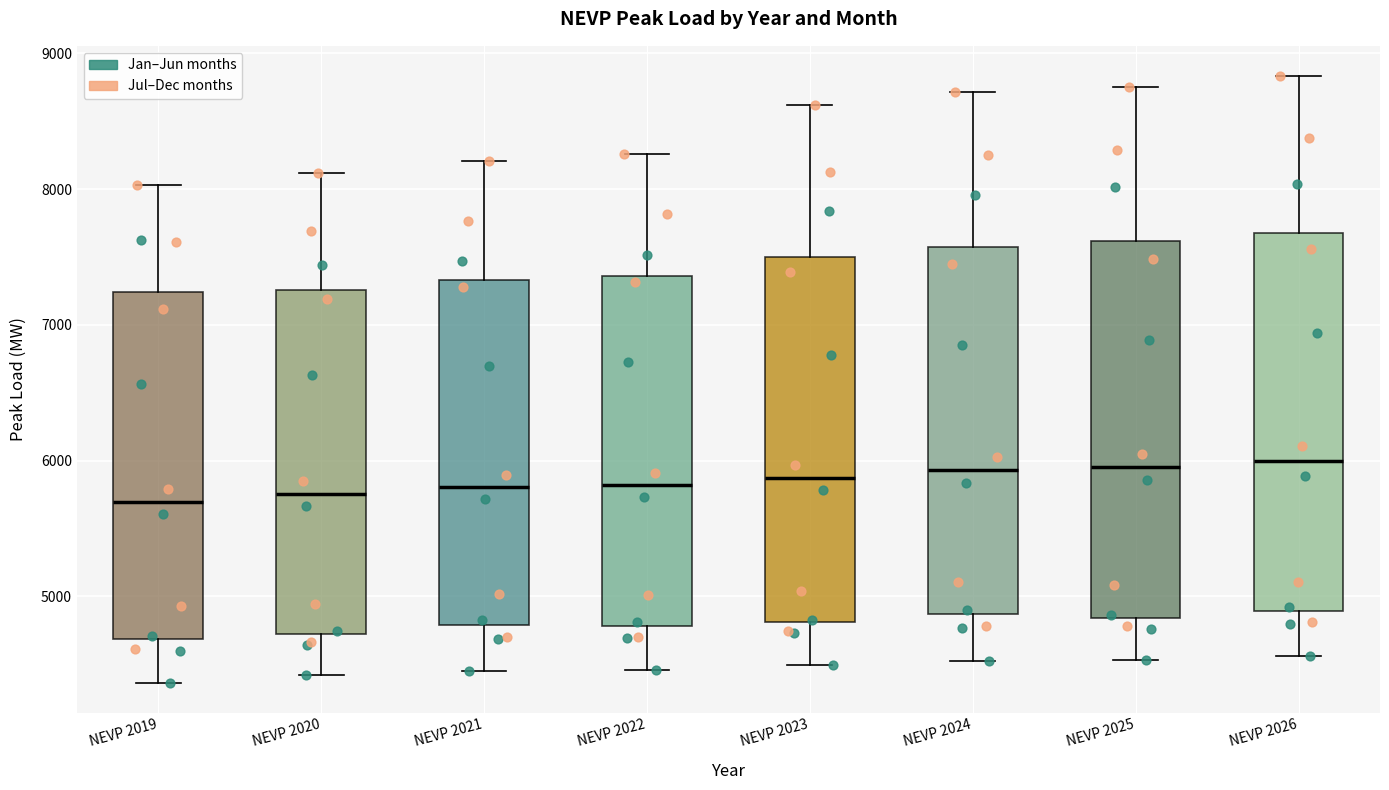

Reading left to right, transcribe this box plot: for each box, give where its median line is, the range the box spans, and where its two whiskers end, as read against the y-axis. The values are not printed on the chart, so give them approximately, as read against the axis.

NEVP 2019: median 5700, box 4700 to 7200, whiskers 4400 to 8000
NEVP 2020: median 5800, box 4700 to 7300, whiskers 4400 to 8100
NEVP 2021: median 5800, box 4800 to 7300, whiskers 4500 to 8200
NEVP 2022: median 5800, box 4800 to 7400, whiskers 4500 to 8300
NEVP 2023: median 5900, box 4800 to 7500, whiskers 4500 to 8600
NEVP 2024: median 5900, box 4900 to 7600, whiskers 4500 to 8700
NEVP 2025: median 6000, box 4800 to 7600, whiskers 4500 to 8800
NEVP 2026: median 6000, box 4900 to 7700, whiskers 4600 to 8800